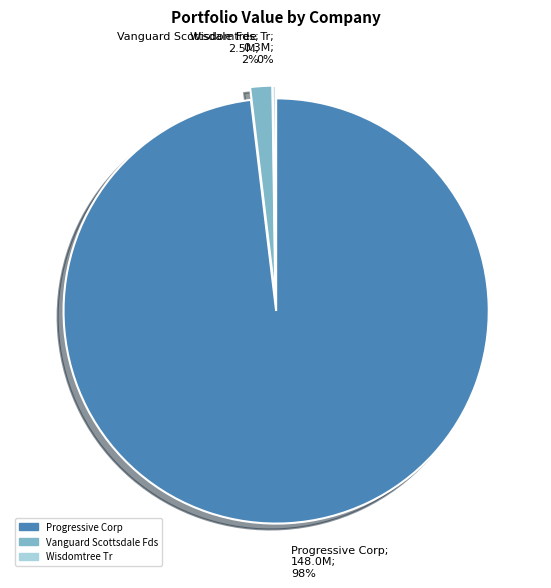

To the nearest percent, what is the difference between the Progressive Corp and Vanguard Scottsdale Fds slice percentages?

96%